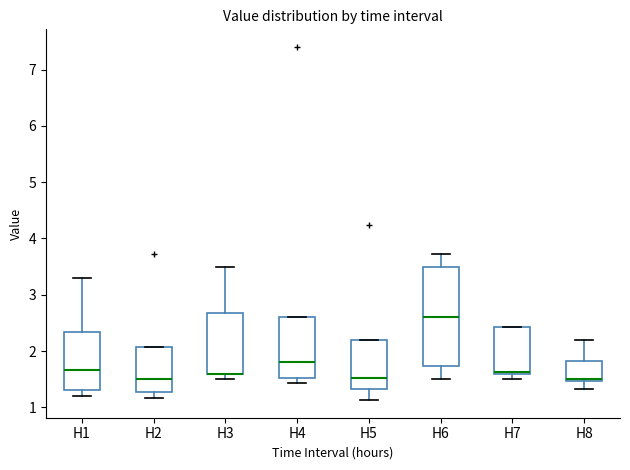

Reading left to right, transcribe this box plot: for each box, give where its median line is, the range the box spans, and where its two whiskers end, as read against the y-axis. The values are not printed on the chart, so give them approximately, as read against the axis.

H1: median 1.7, box 1.3 to 2.3, whiskers 1.2 to 3.3
H2: median 1.5, box 1.3 to 2.1, whiskers 1.2 to 2.1
H3: median 1.6 (drawn on the box's lower edge), box 1.6 to 2.7, whiskers 1.5 to 3.5
H4: median 1.8, box 1.5 to 2.6, whiskers 1.4 to 2.6
H5: median 1.5, box 1.3 to 2.2, whiskers 1.1 to 2.2
H6: median 2.6, box 1.7 to 3.5, whiskers 1.5 to 3.7
H7: median 1.6, box 1.6 to 2.4, whiskers 1.5 to 2.4
H8: median 1.5 (just above the box's lower edge), box 1.5 to 1.8, whiskers 1.3 to 2.2